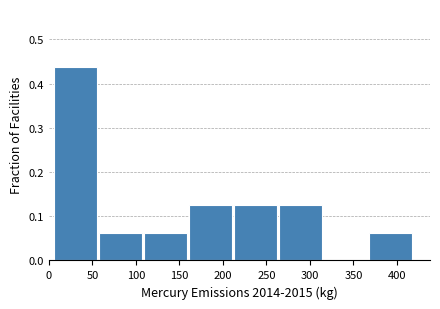

Over which range of the x-axis is the bar tallest?

5 to 60